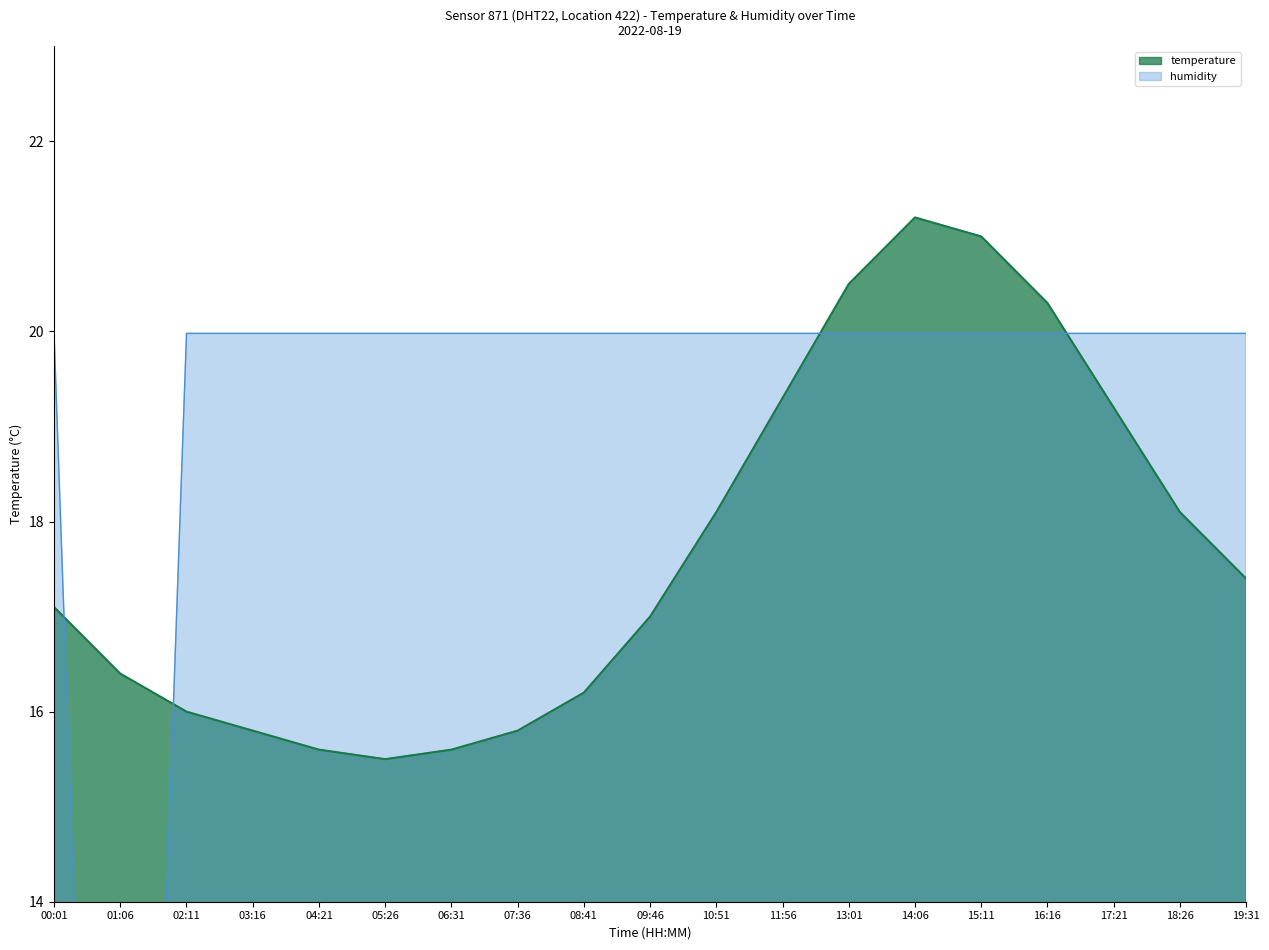

Which has a higher value, 07:36 or 16:16?

16:16